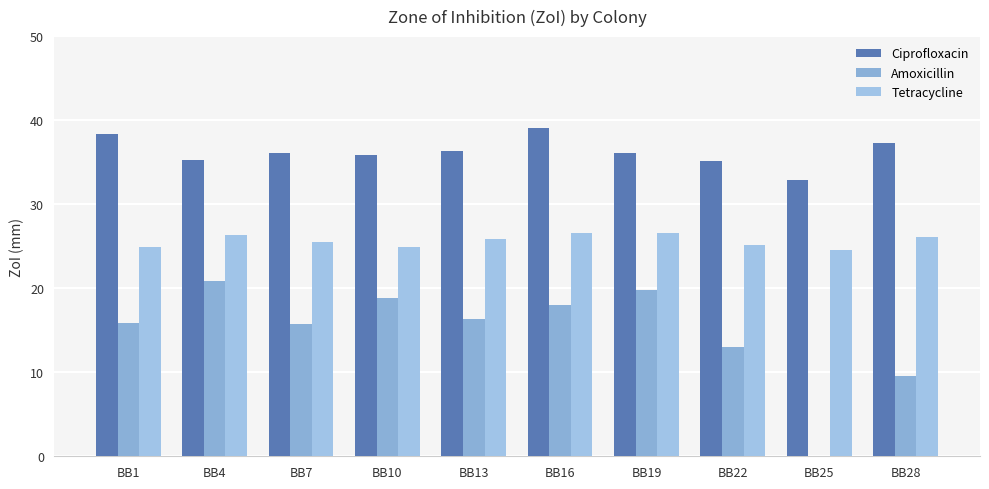

What is the value of the Ciprofloxacin bar at the 3rd from the left?

36.1